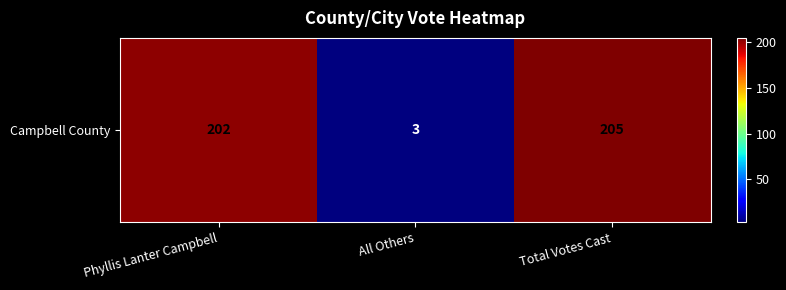

Reading right to left, list all the values displayed in this chart.

205	3	202